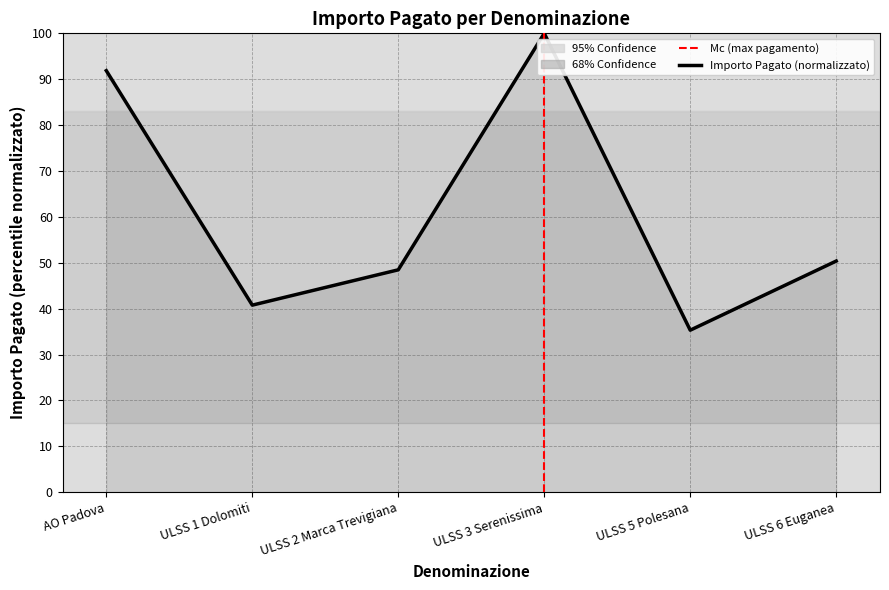

True or false: the data shows 74.9 at ULSS 2 Marca Trevigiana.

False